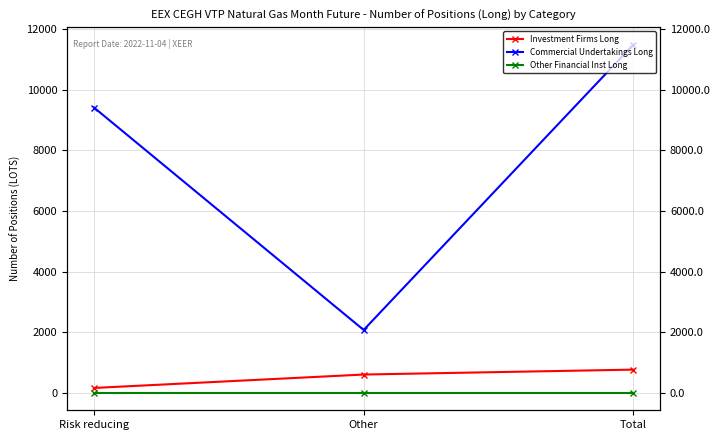

At which category does the chart reach its minimum across all series?

Risk reducing